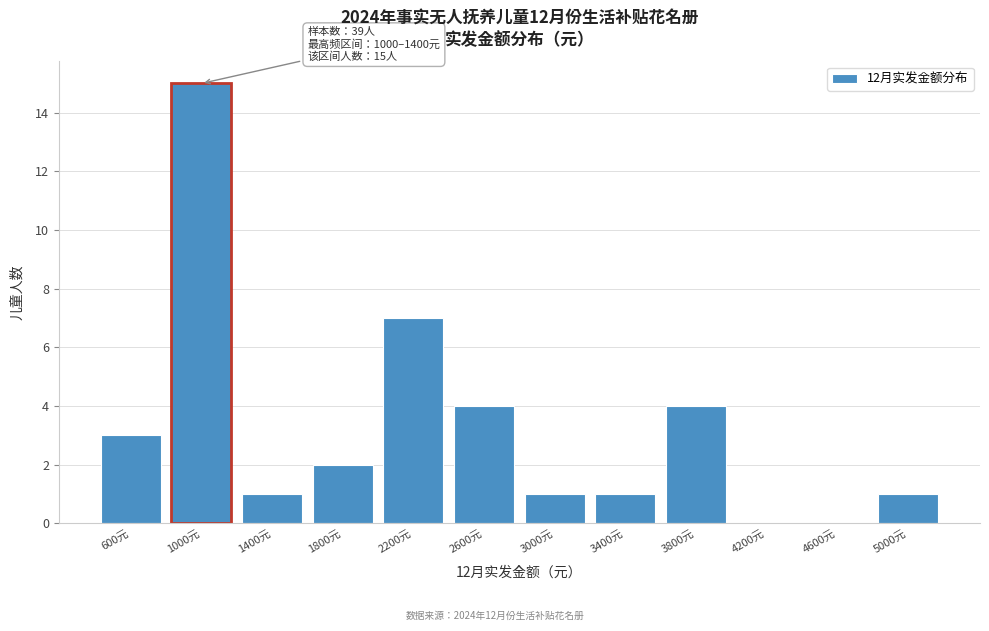

Reading left to right, transcribe all the data shown in this chart.

600元=3	1000元=15	1400元=1	1800元=2	2200元=7	2600元=4	3000元=1	3400元=1	3800元=4	4200元=0	4600元=0	5000元=1